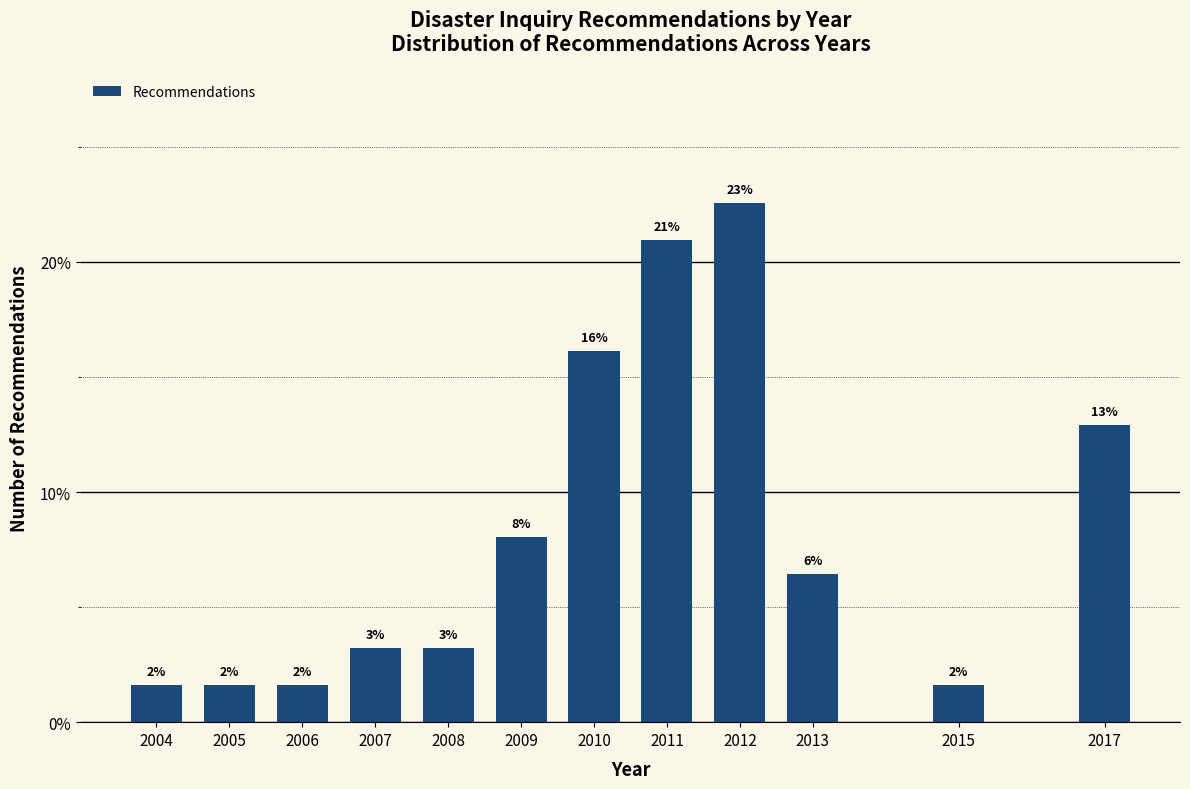

How many bars are there in total?

12